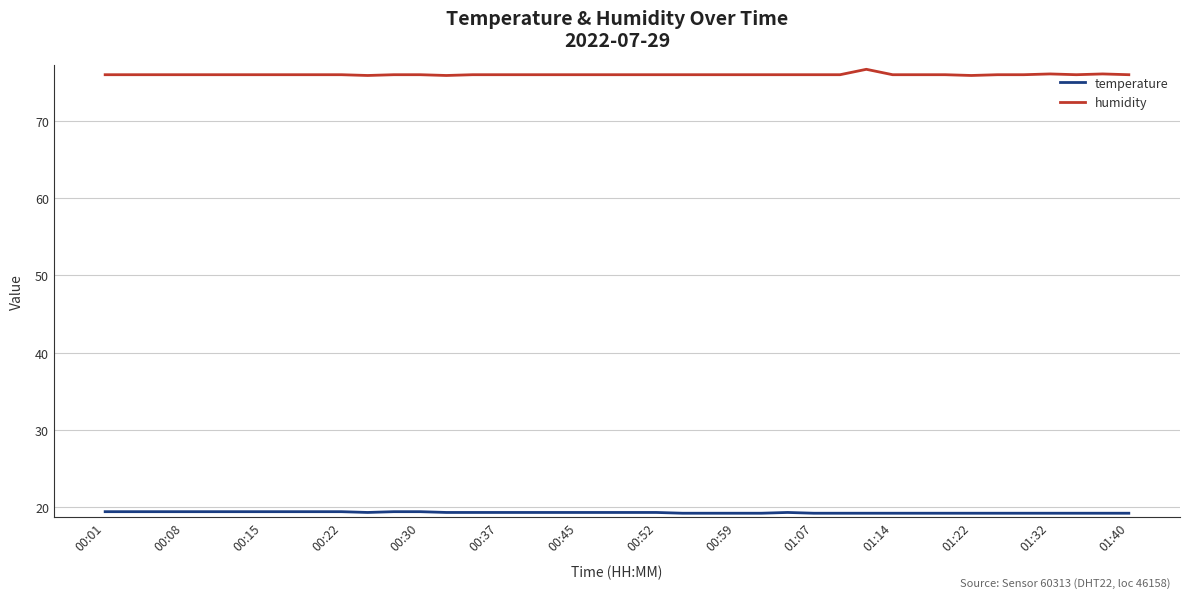

Rank the series by their average value, from highest to lowest.

humidity, temperature